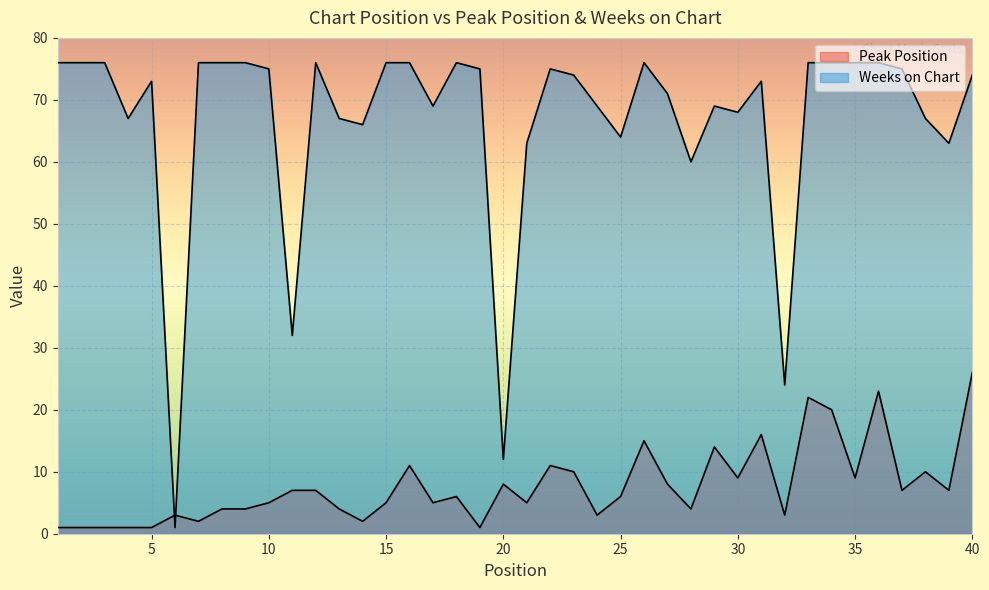

Between 1 and 22, which series saw the biggest shift?

Peak Position